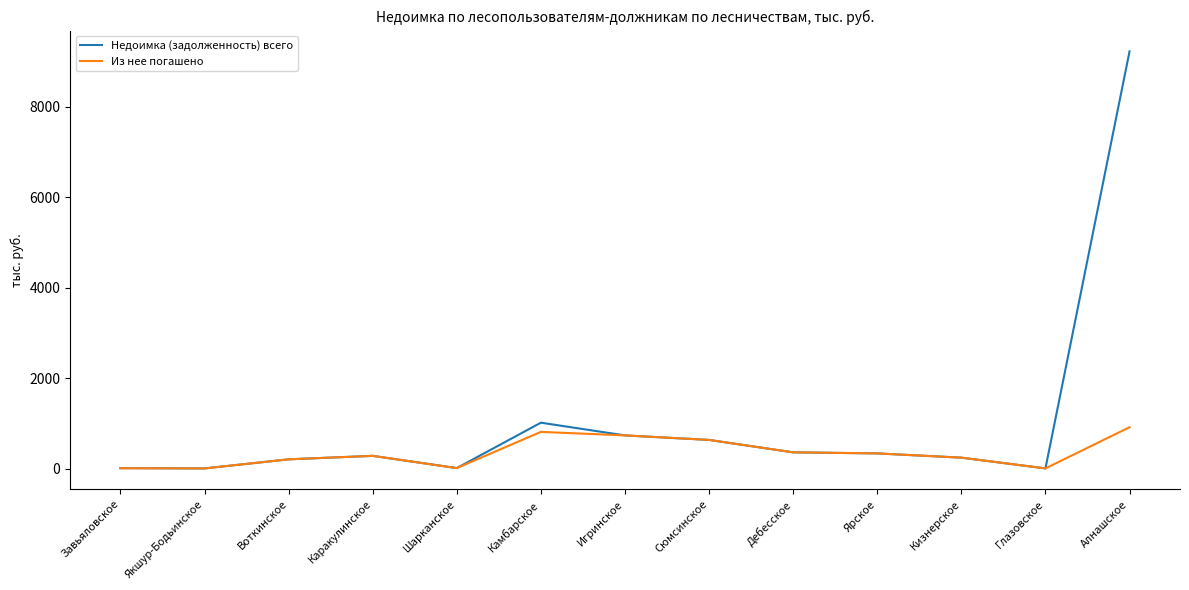

Which series has the largest range (max minus min)?

Недоимка (задолженность) всего